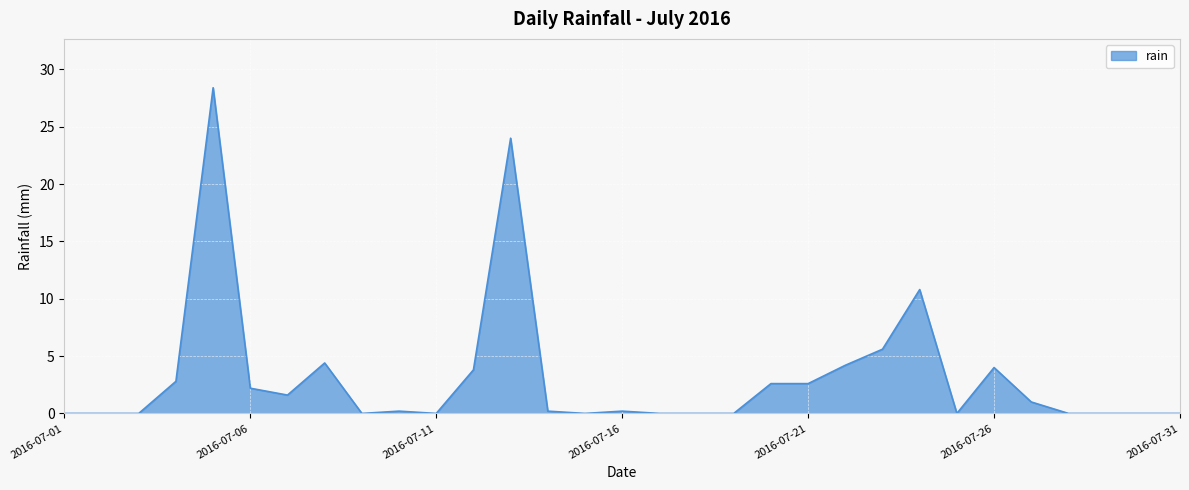

Reading left to right, what are all the values shown in this chart?

0.0	0.0	0.0	2.8	28.4	2.2	1.6	4.4	0.0	0.2	0.0	3.8	24.0	0.2	0.0	0.2	0.0	0.0	0.0	2.6	2.6	4.2	5.6	10.8	0.0	4.0	1.0	0.0	0.0	0.0	0.0